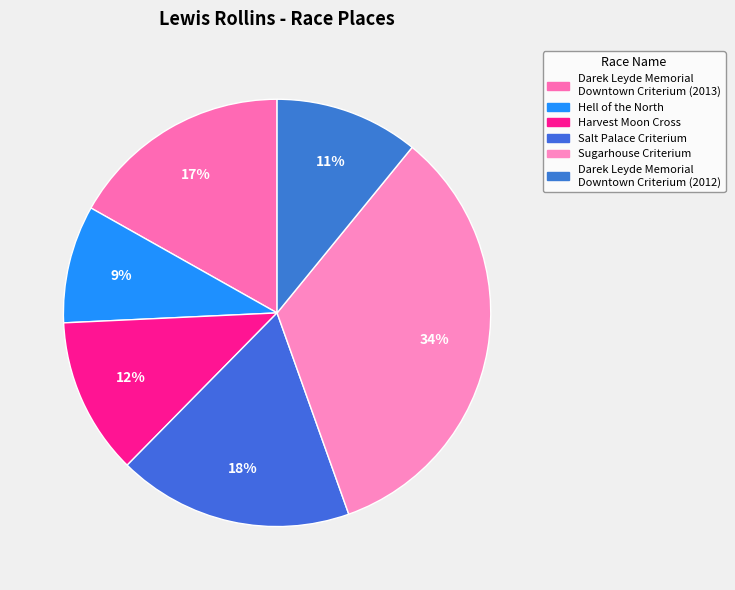

Combined, what portion of the pie is Sugarhouse Criterium and Harvest Moon Cross?

45.5%